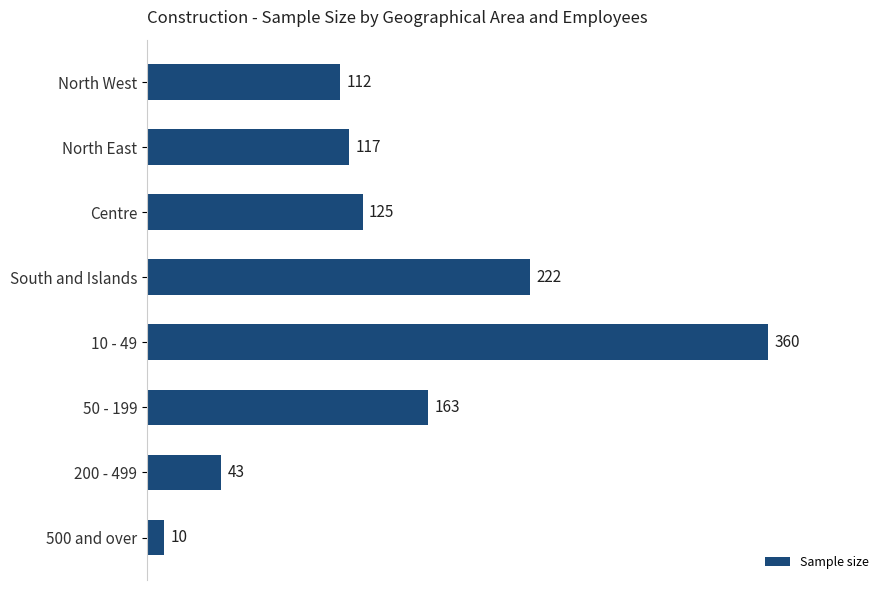

Which has a higher value, 200 - 499 or 50 - 199?

50 - 199